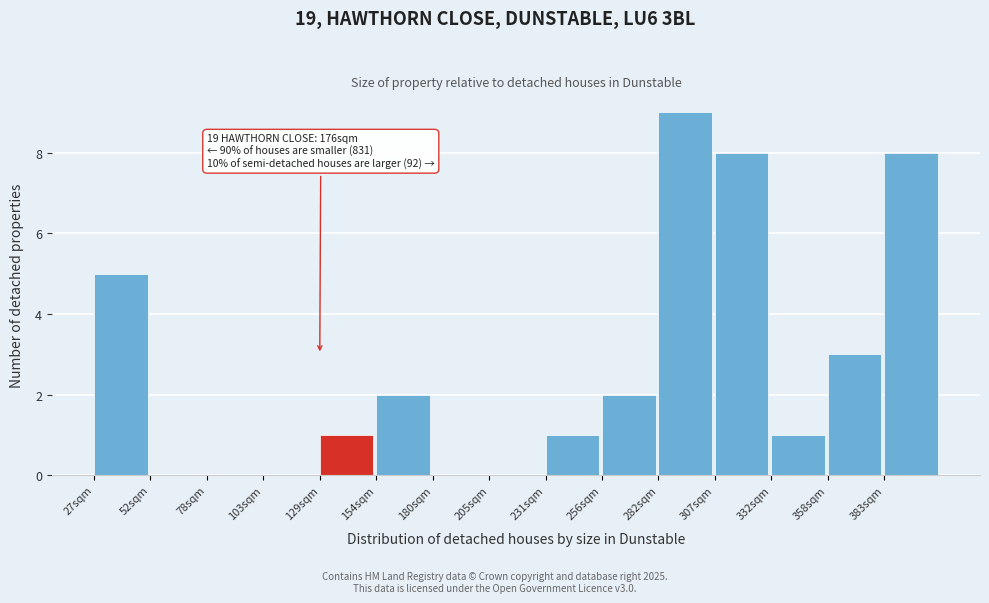

Reading right to left, transcribe all the data shown in this chart.

383sqm=8	358sqm=3	332sqm=1	307sqm=8	282sqm=9	256sqm=2	231sqm=1	205sqm=0	180sqm=0	154sqm=2	129sqm=1	103sqm=0	78sqm=0	52sqm=0	27sqm=5